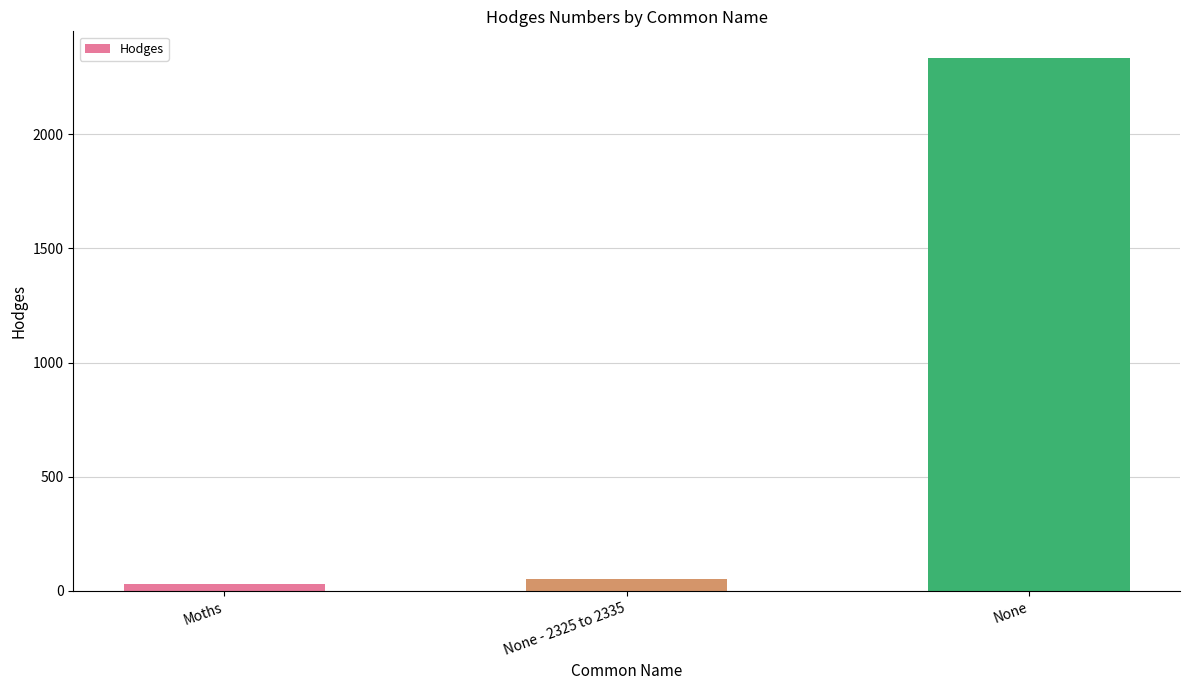

What is the label of the 1st bar from the right?

None